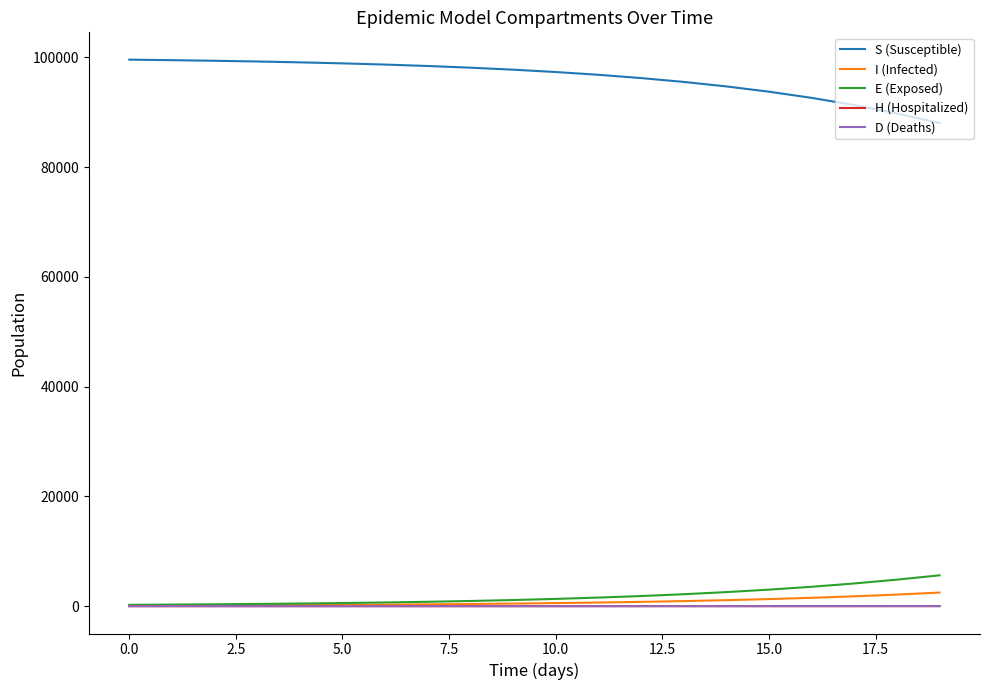

True or false: S (Susceptible) and E (Exposed) cross at least once.

False